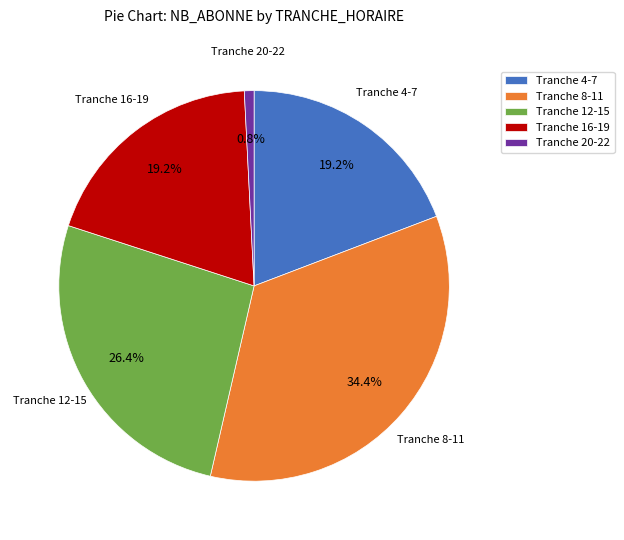

Combined, what portion of the pie is Tranche 8-11 and Tranche 4-7?

53.6%